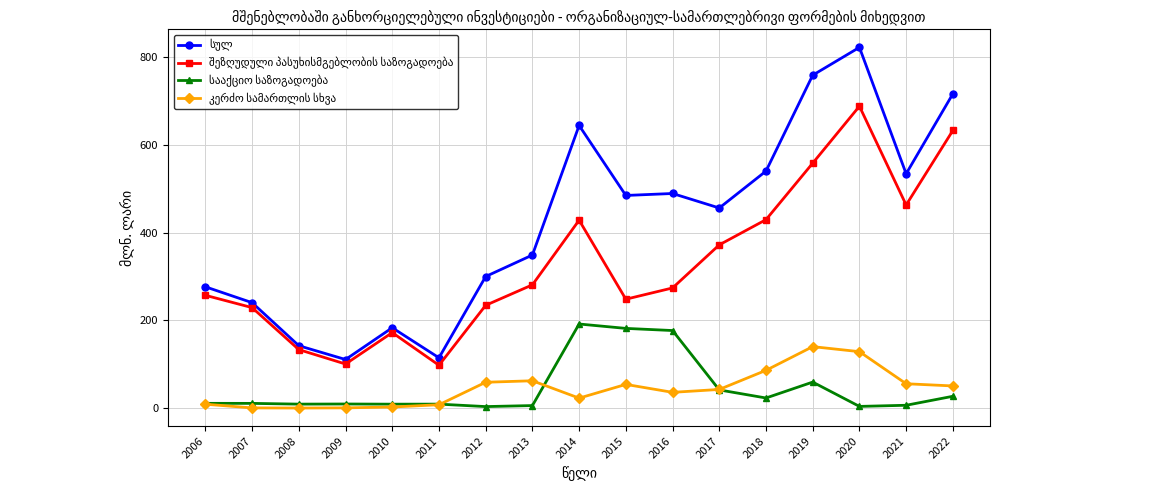

What is the total value across all series at 2016?

976.1